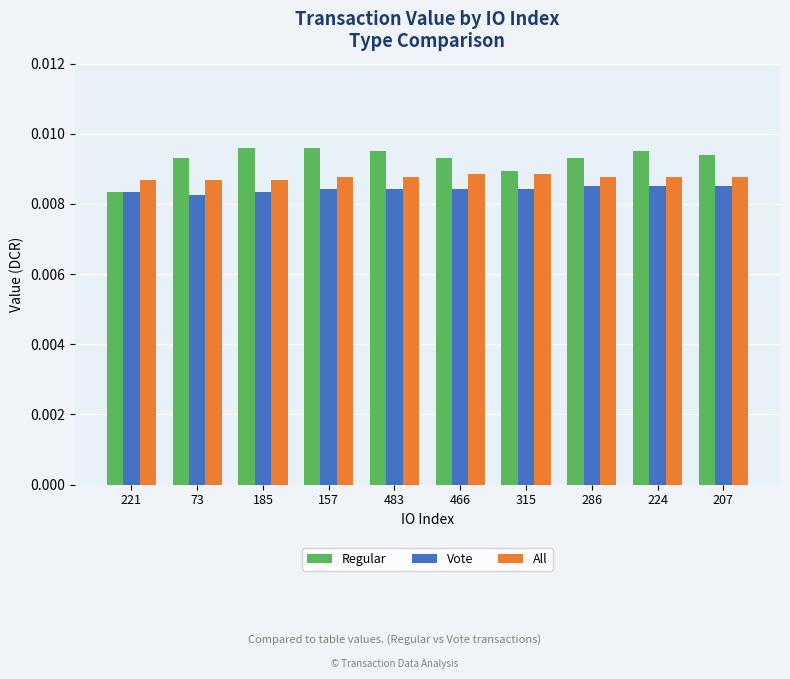

Which series has the widest spread of values?

Regular